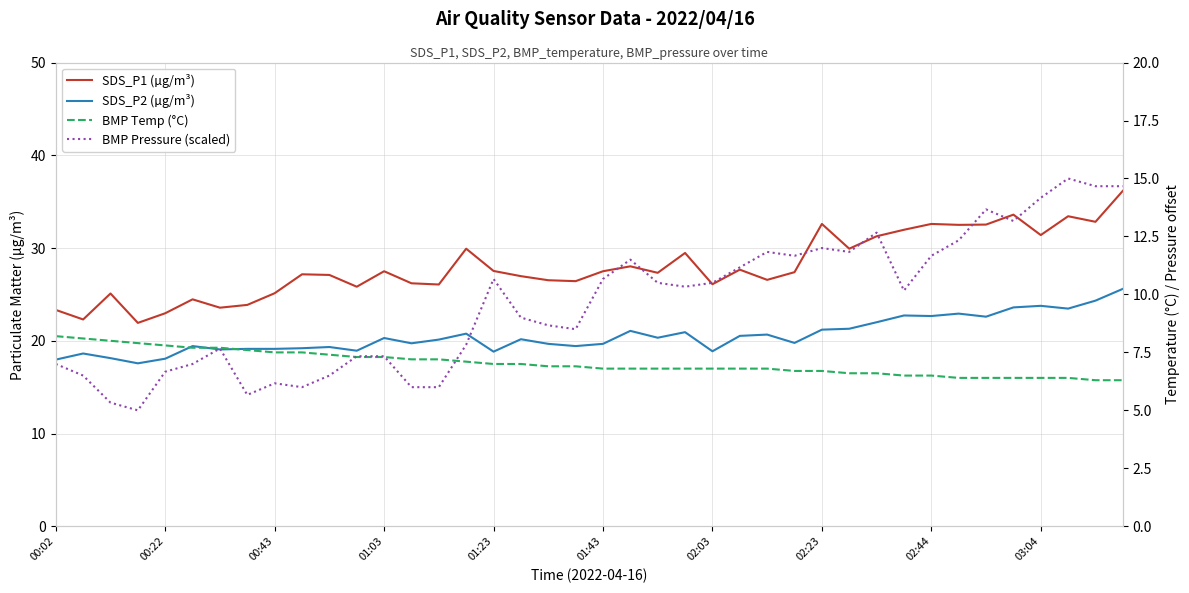

The SDS_P1 (µg/m³) series shows 28.0 at 21. True or false?

True